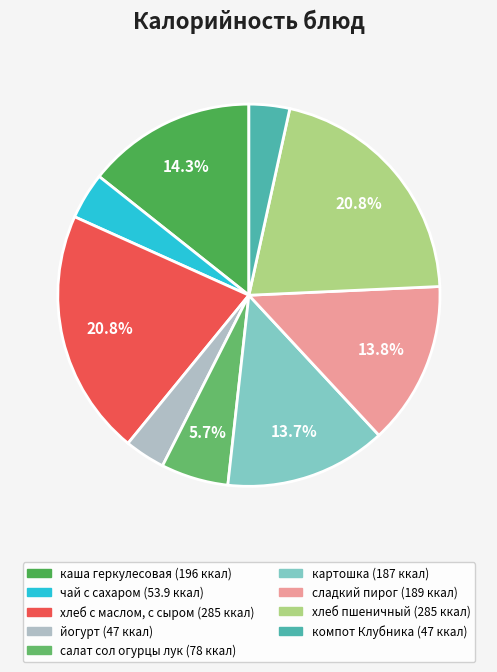

What percentage is the каша геркулесовая slice, to the nearest percent?

14%